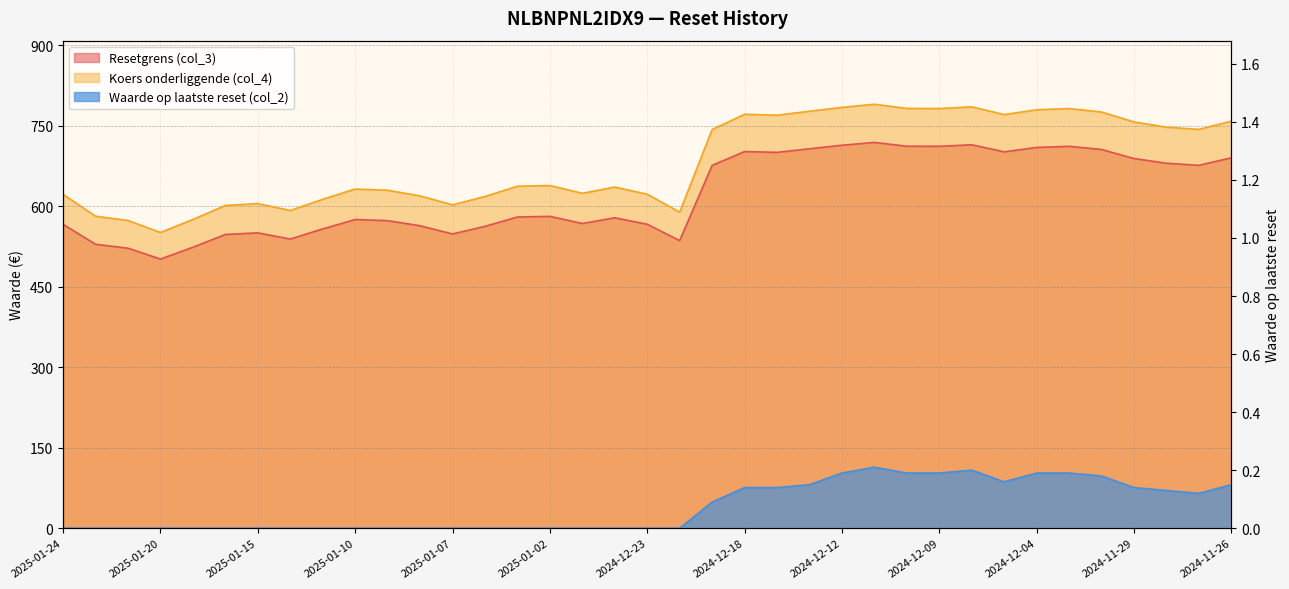

Reading left to right, list all the values displayed in this chart.

Resetgrens (col_3): 2025-01-24=566.4	2025-01-22=529.3	2025-01-21=522.0	2025-01-20=501.7	2025-01-17=523.8	2025-01-16=547.5	2025-01-15=550.5	2025-01-14=539.0	2025-01-13=557.9	2025-01-10=575.4	2025-01-09=573.3	2025-01-08=563.7	2025-01-07=548.5	2025-01-06=562.7	2025-01-03=580.1	2025-01-02=581.3	2024-12-30=568.0	2024-12-27=578.7	2024-12-23=566.6	2024-12-20=536.2	2024-12-19=676.3	2024-12-18=702.2	2024-12-17=700.6	2024-12-16=707.3	2024-12-12=713.9	2024-12-11=719.2	2024-12-10=712.1	2024-12-09=711.9	2024-12-06=714.8	2024-12-05=701.6	2024-12-04=709.8	2024-12-03=711.9	2024-12-02=706.0	2024-11-29=689.1	2024-11-28=680.3	2024-11-27=676.5	2024-11-26=690.5
Koers onderliggende (col_4): 2025-01-24=622.4	2025-01-22=581.6	2025-01-21=573.6	2025-01-20=551.3	2025-01-17=575.6	2025-01-16=601.7	2025-01-15=605.0	2025-01-14=592.3	2025-01-13=613.1	2025-01-10=632.3	2025-01-09=630.0	2025-01-08=619.5	2025-01-07=602.8	2025-01-06=618.3	2025-01-03=637.5	2025-01-02=638.8	2024-12-30=624.2	2024-12-27=635.9	2024-12-23=622.6	2024-12-20=589.2	2024-12-19=743.2	2024-12-18=771.6	2024-12-17=769.9	2024-12-16=777.3	2024-12-12=784.5	2024-12-11=790.3	2024-12-10=782.5	2024-12-09=782.3	2024-12-06=785.5	2024-12-05=771.0	2024-12-04=780.0	2024-12-03=782.3	2024-12-02=775.8	2024-11-29=757.3	2024-11-28=747.6	2024-11-27=743.4	2024-11-26=758.8
Waarde op laatste reset (col_2): 2025-01-24=0.0	2025-01-22=0.0	2025-01-21=0.0	2025-01-20=0.0	2025-01-17=0.0	2025-01-16=0.0	2025-01-15=0.0	2025-01-14=0.0	2025-01-13=0.0	2025-01-10=0.0	2025-01-09=0.0	2025-01-08=0.0	2025-01-07=0.0	2025-01-06=0.0	2025-01-03=0.0	2025-01-02=0.0	2024-12-30=0.0	2024-12-27=0.0	2024-12-23=0.0	2024-12-20=0.0	2024-12-19=0.1	2024-12-18=0.1	2024-12-17=0.1	2024-12-16=0.1	2024-12-12=0.2	2024-12-11=0.2	2024-12-10=0.2	2024-12-09=0.2	2024-12-06=0.2	2024-12-05=0.2	2024-12-04=0.2	2024-12-03=0.2	2024-12-02=0.2	2024-11-29=0.1	2024-11-28=0.1	2024-11-27=0.1	2024-11-26=0.1